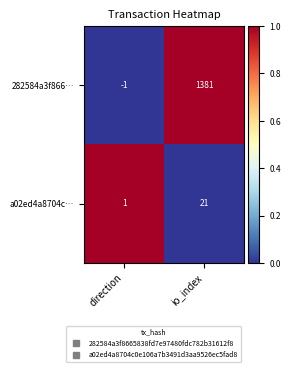

Which category has the lowest value across all series?

direction